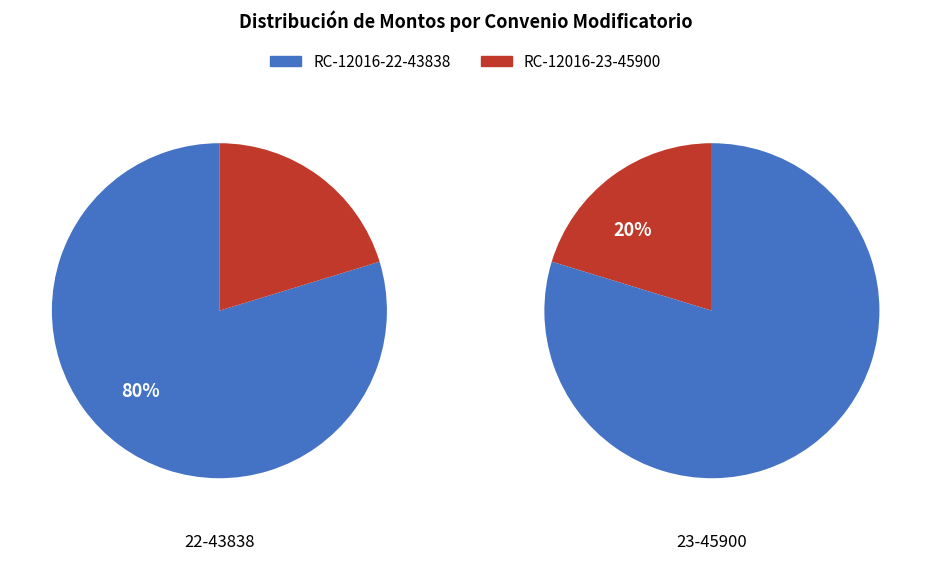

What percentage is NOT represented by RC-12016-22-43838?

20.3%